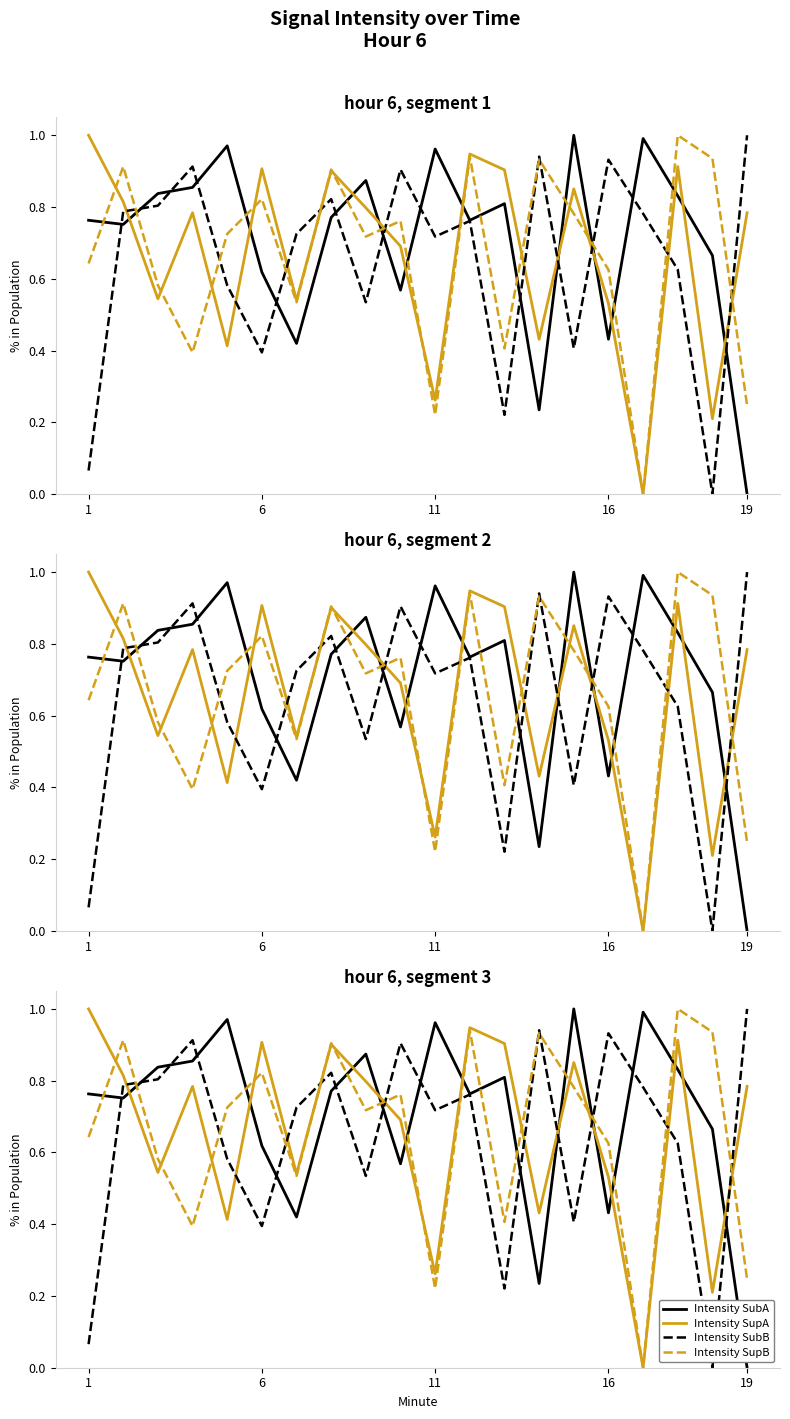

Reading left to right, what are all the values shown in this chart?

Intensity SubA: 0.8	0.8	0.8	0.9	1.0	0.6	0.4	0.8	0.9	0.6	1.0	0.8	0.8	0.2	1.0	0.4	1.0	0.8	0.7	0.0
Intensity SupA: 1.0	0.8	0.5	0.8	0.4	0.9	0.5	0.9	0.8	0.7	0.3	0.9	0.9	0.4	0.9	0.5	0.0	0.9	0.2	0.8
Intensity SubB: 0.1	0.8	0.8	0.9	0.6	0.4	0.7	0.8	0.5	0.9	0.7	0.8	0.2	0.9	0.4	0.9	0.8	0.6	0.0	1.0
Intensity SupB: 0.6	0.9	0.6	0.4	0.7	0.8	0.5	0.9	0.7	0.8	0.2	0.9	0.4	0.9	0.8	0.6	0.0	1.0	0.9	0.2